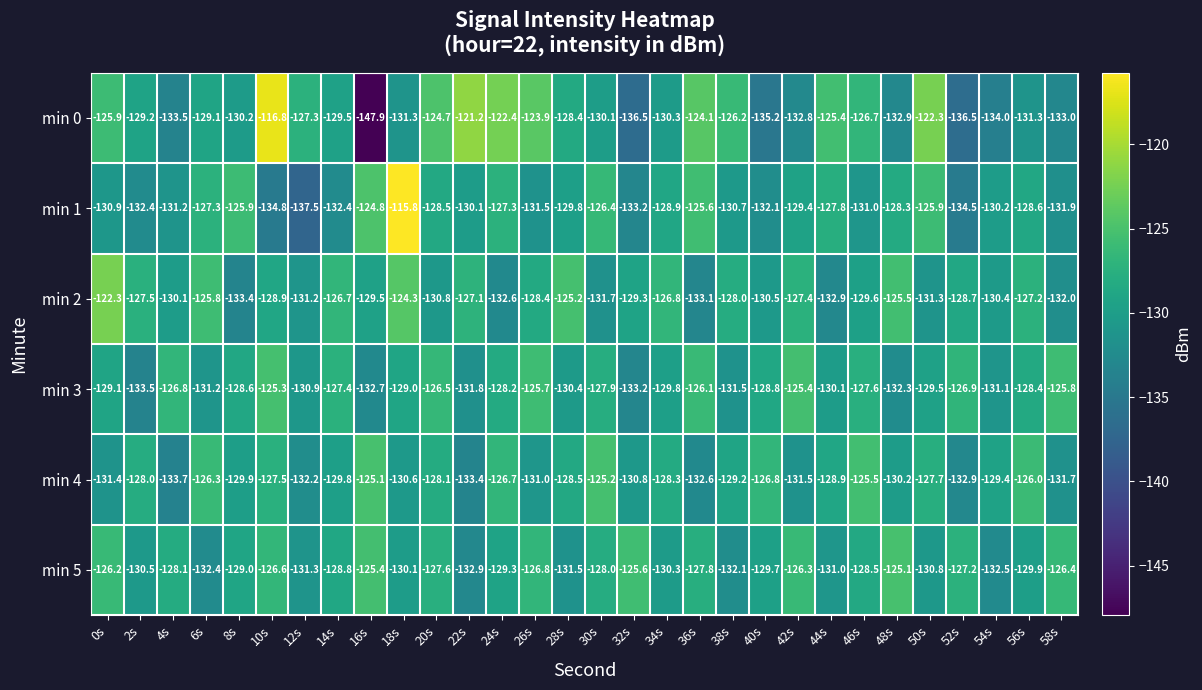

What is the difference between the second highest and second lowest values in the min 3 series?

7.8